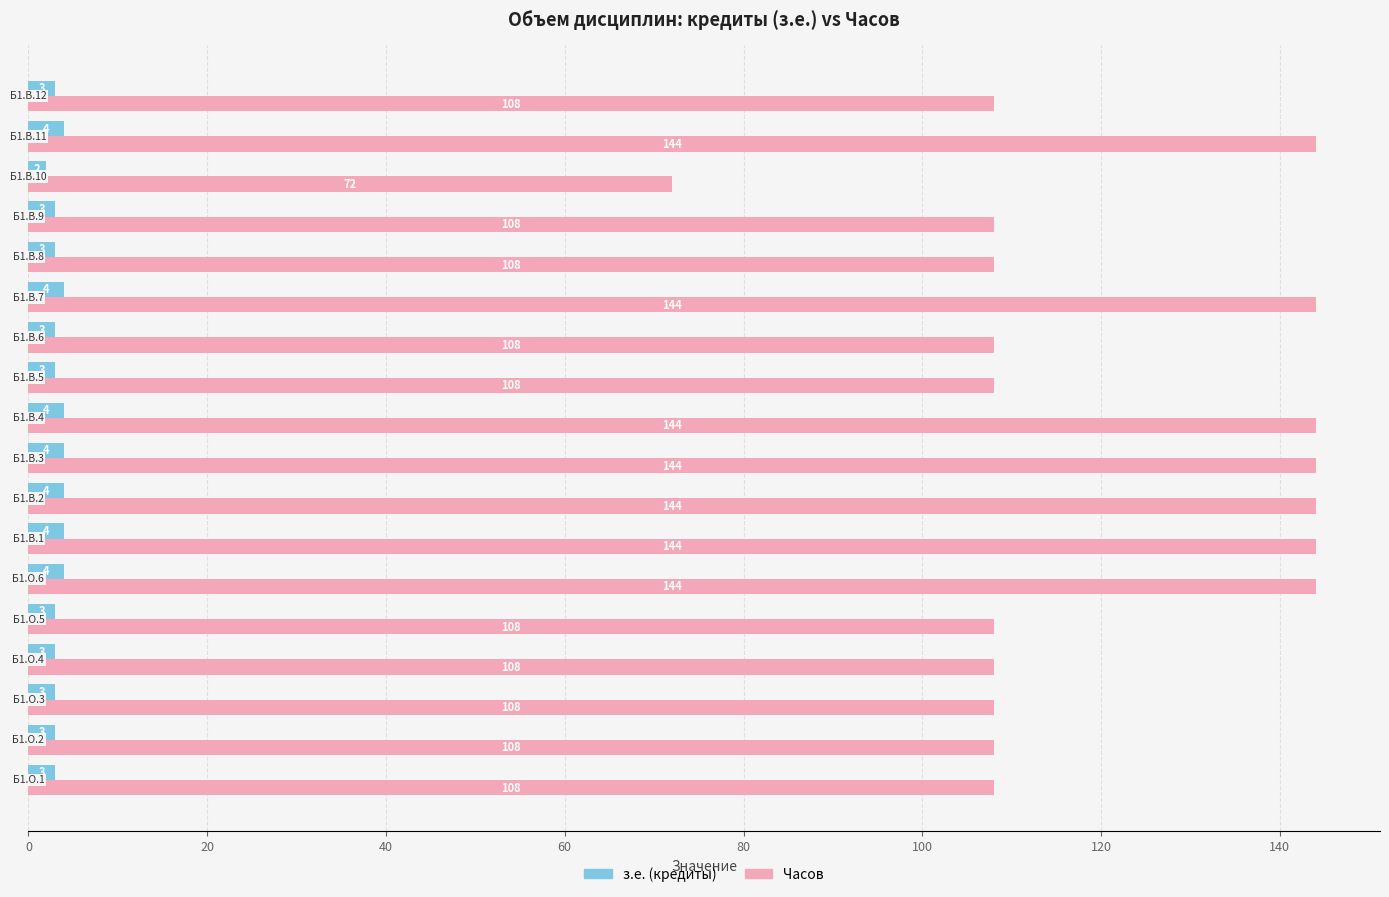

What is the highest value of the Часов series?

144